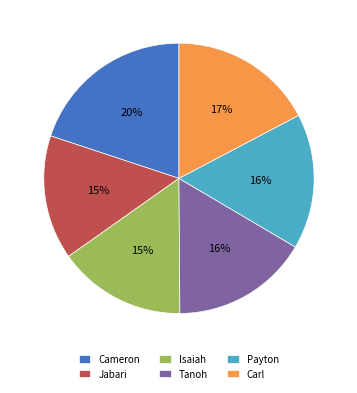

Which category has the biggest portion of the pie?

Cameron